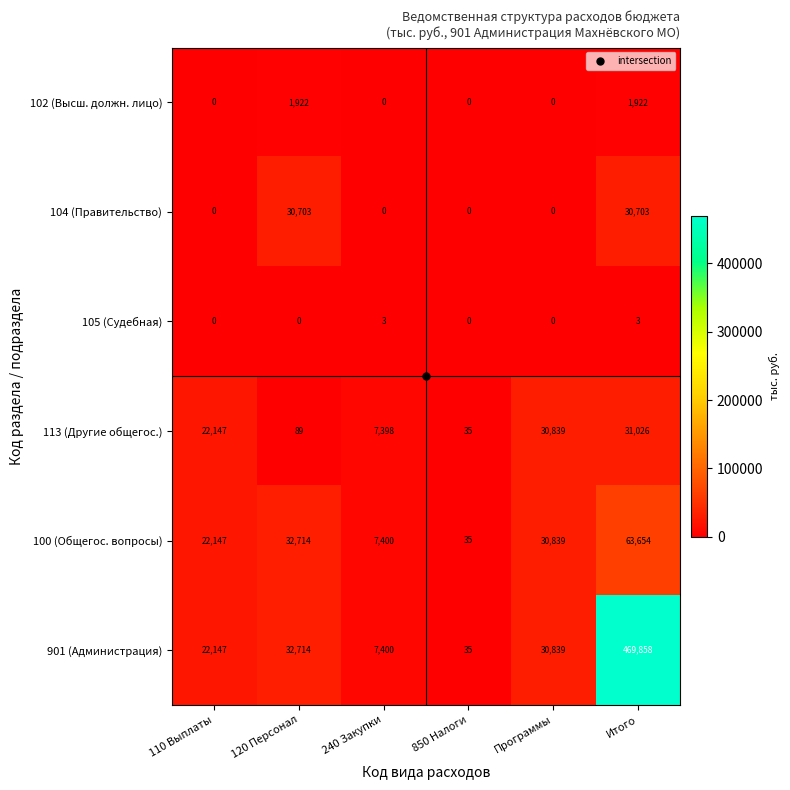

What is the difference between the maximum and second lowest values in the 113 (Другие общегос.) series?

30937